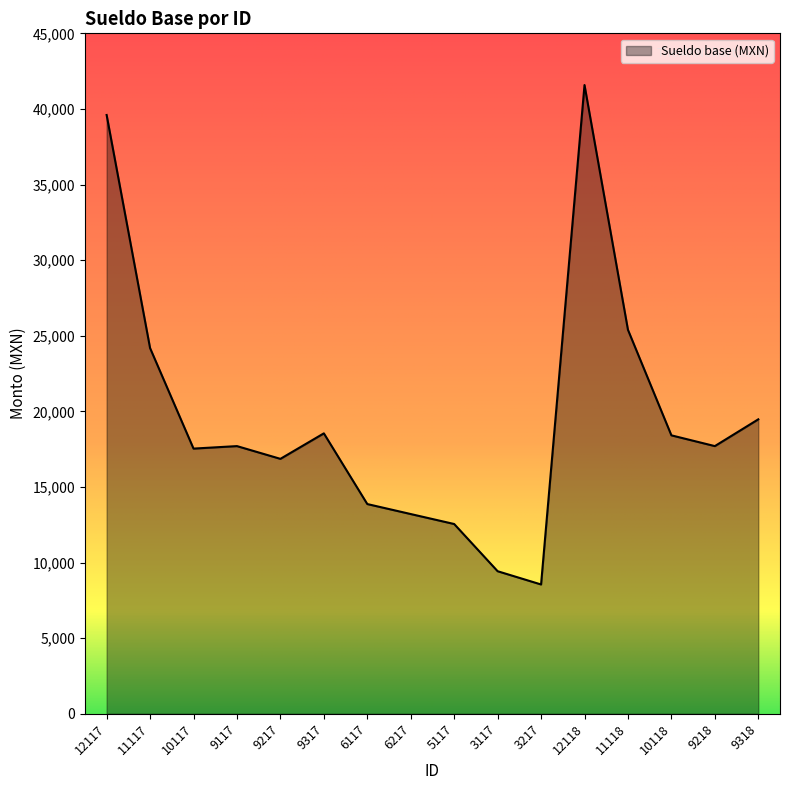

At which category does the chart reach its peak across all series?

12118